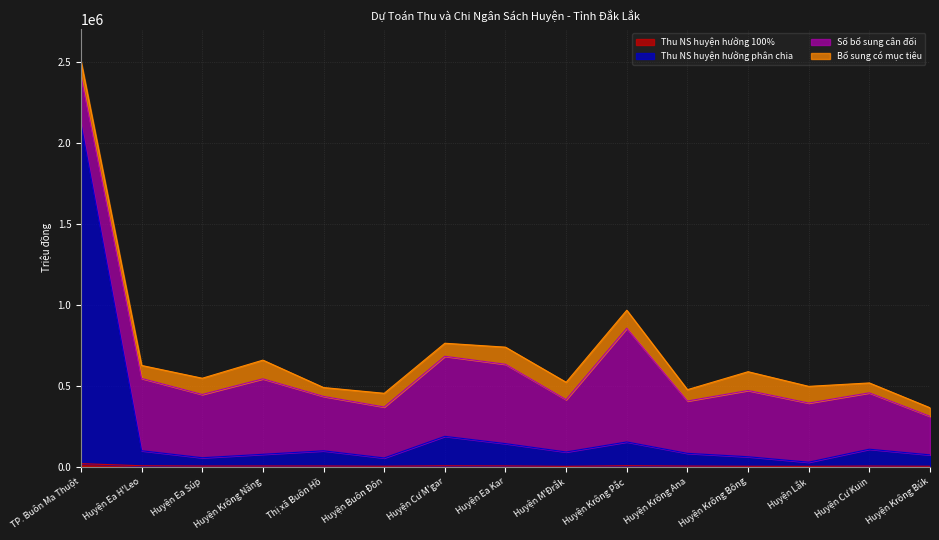

Between Huyện Krông Ana and Huyện M'Đrắk, which is larger?

Huyện Krông Ana